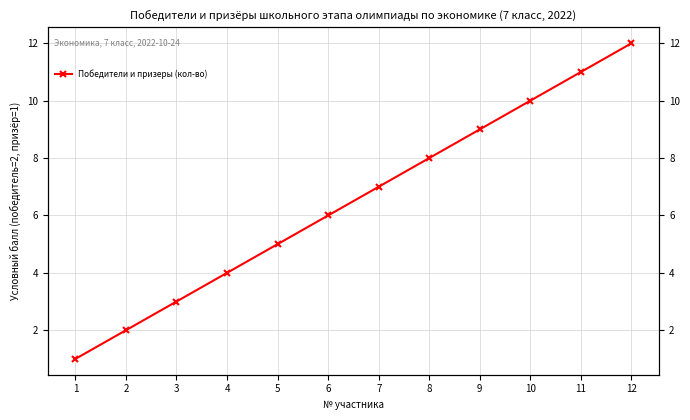

Reading left to right, list all the values displayed in this chart.

1	2	3	4	5	6	7	8	9	10	11	12